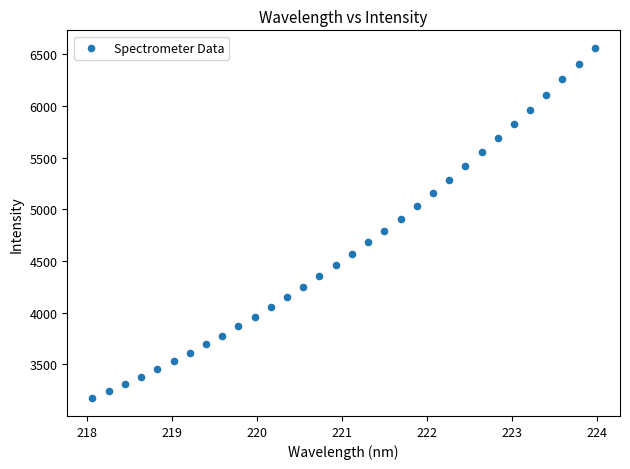

What is the range of X values (max minus min)?

5.9